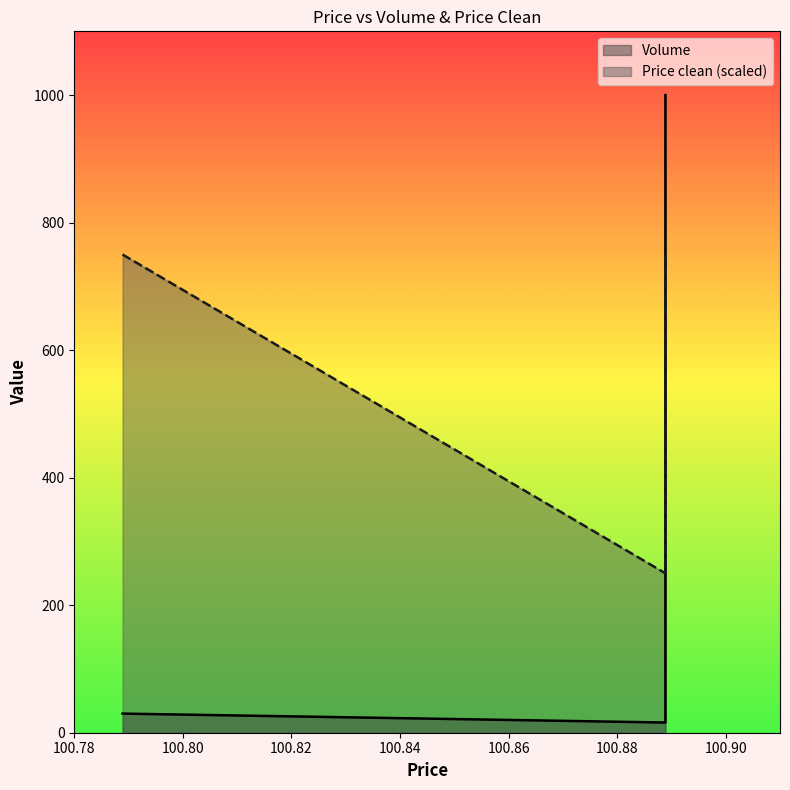

Which series has the largest range (max minus min)?

Volume